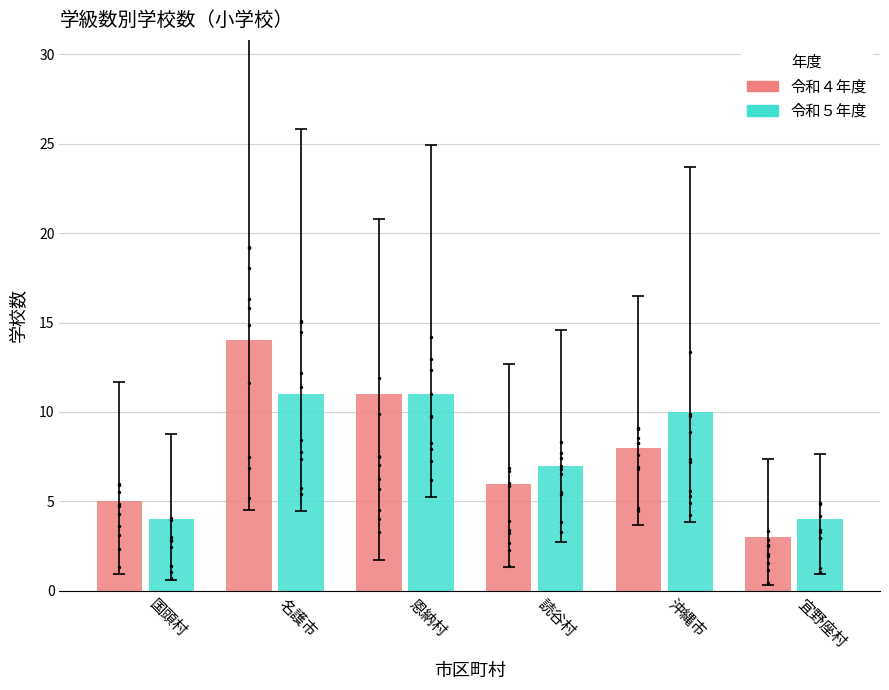

Which series contains the highest Y value?

令和４年度